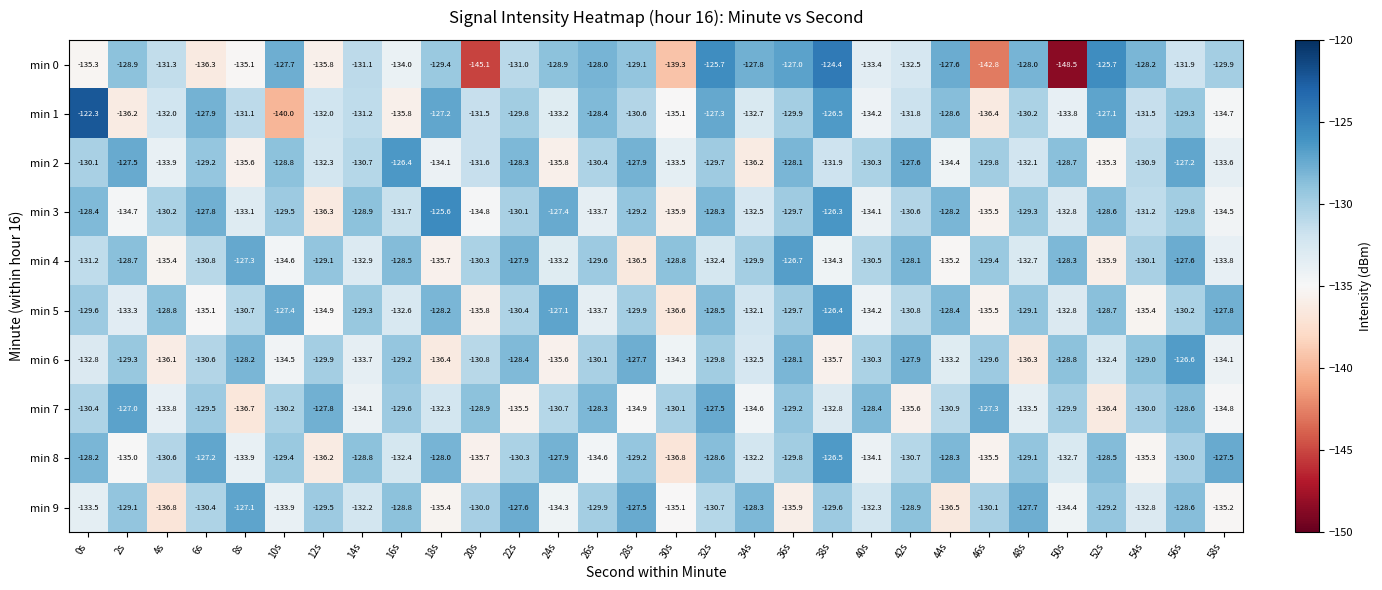

Which series has the widest spread of values?

min 0